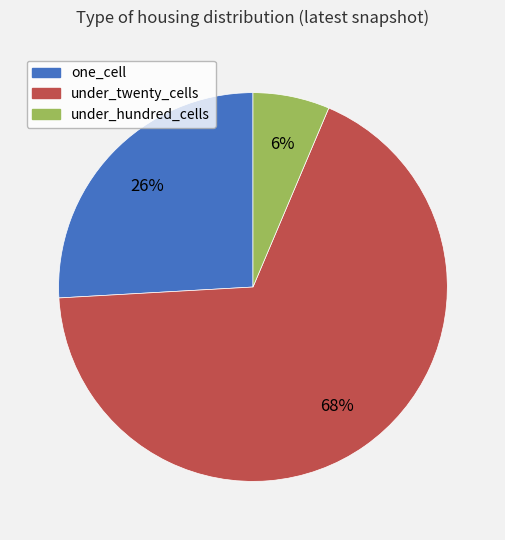

Approximately how many times larger is the value at under_twenty_cells compared to one_cell?

2.6